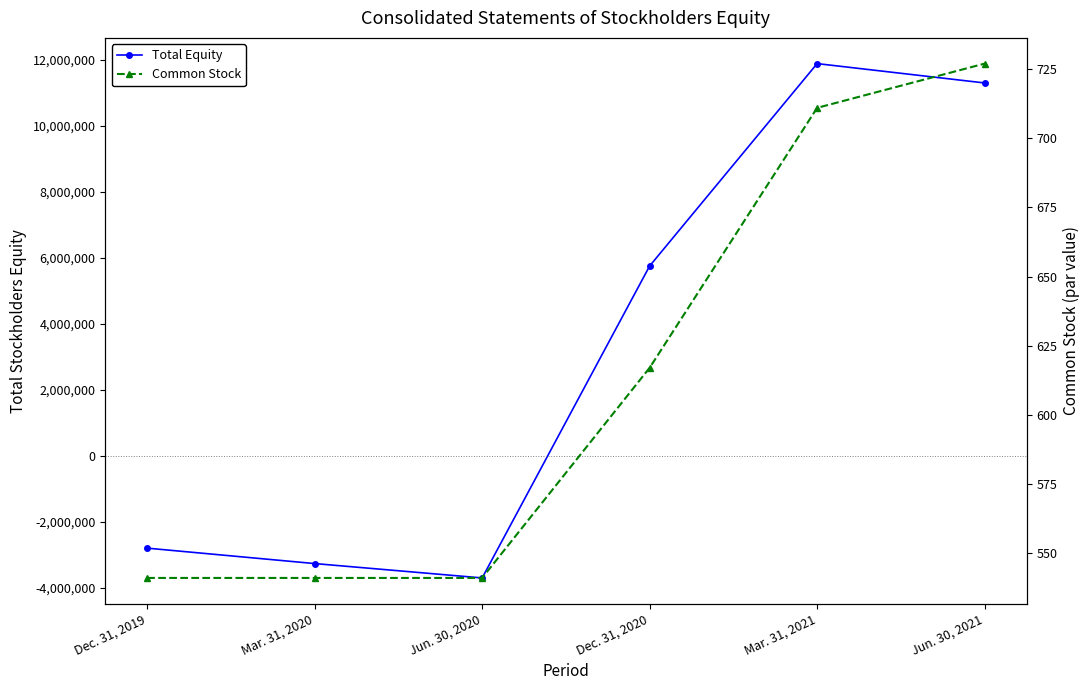

The Common Stock series shows 395 at Mar. 31, 2021. True or false?

False